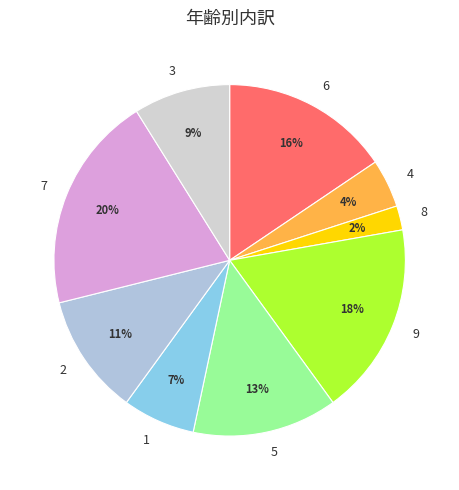

Rank the categories by value from highest to lowest.

7, 9, 6, 5, 2, 3, 1, 4, 8